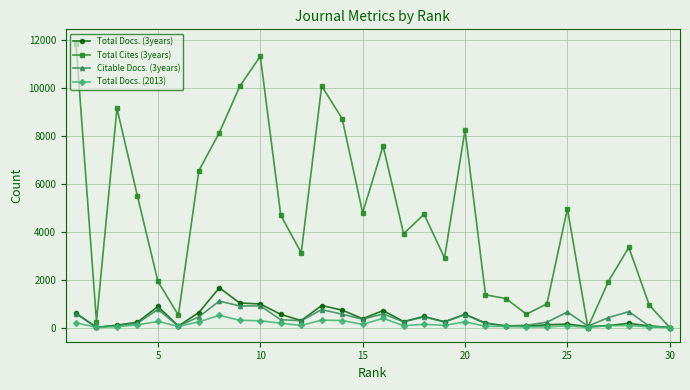

How many intersections are there between Total Docs. (2013) and Citable Docs. (3years)?

2